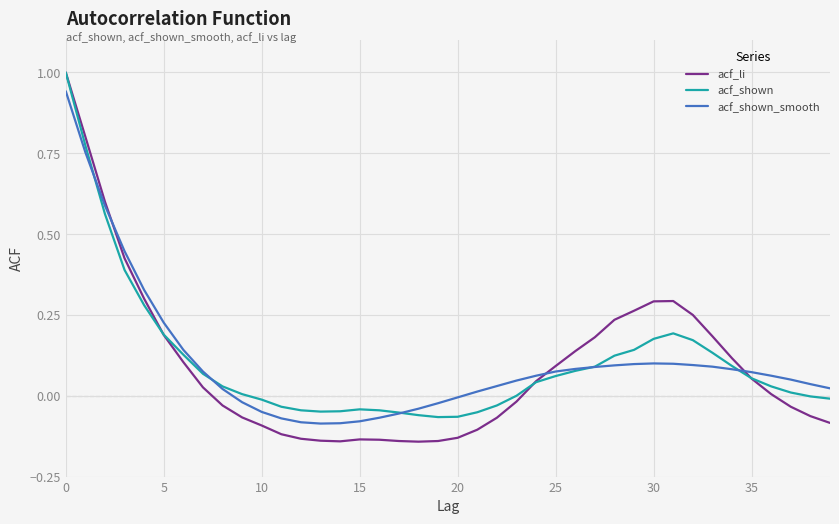

Which series has the widest spread of values?

acf_li